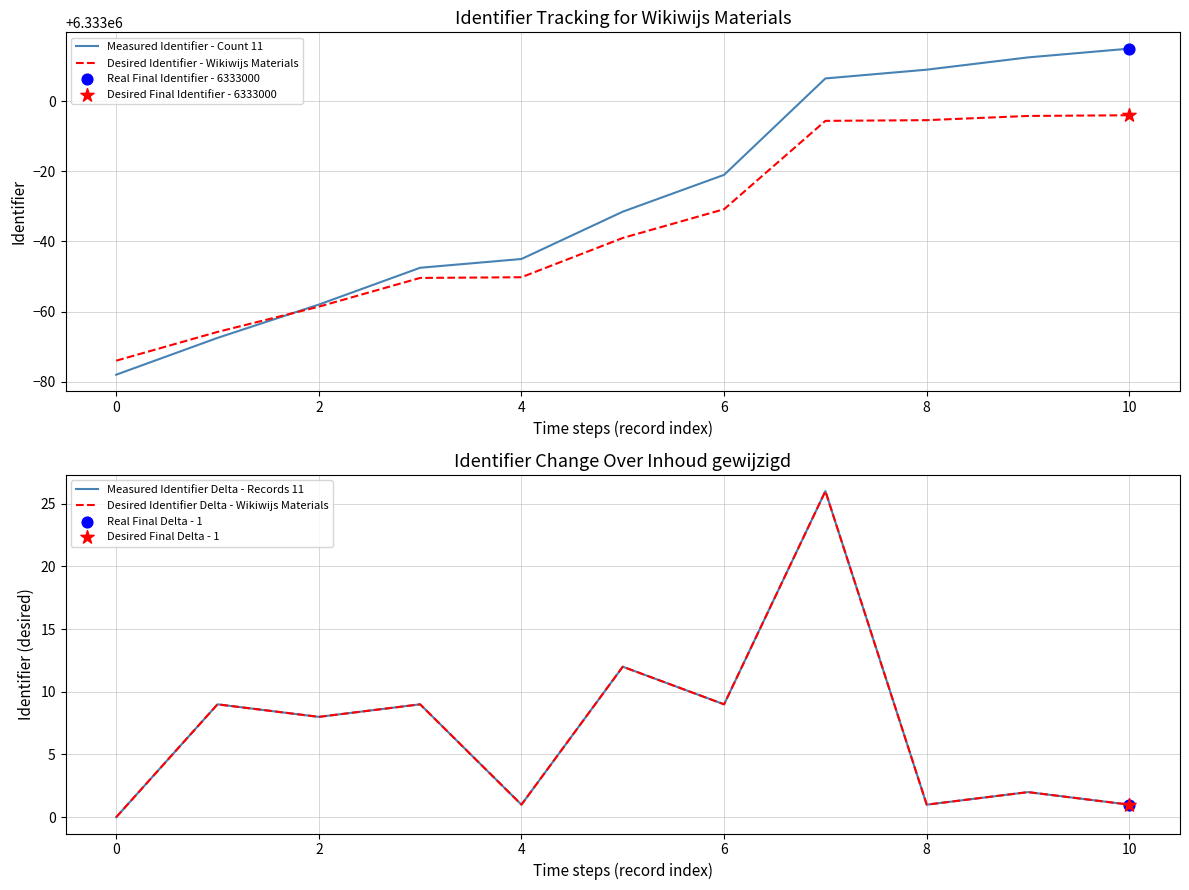

Which series reaches the maximum Y coordinate?

Measured Identifier - Count 11